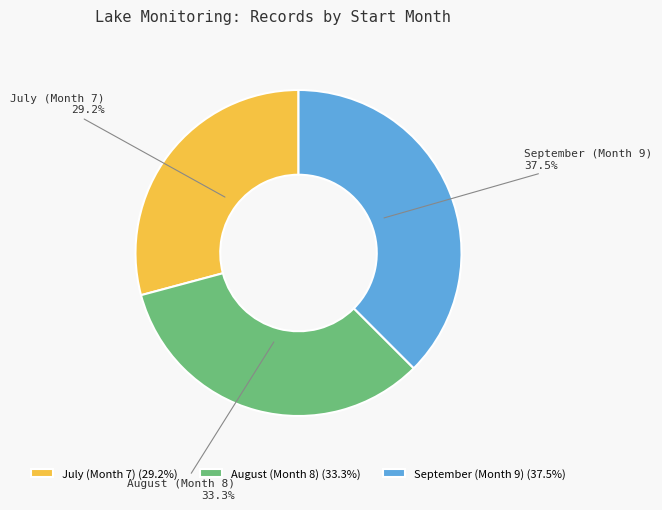

Does August (Month 8) account for over 50% of the chart?

No